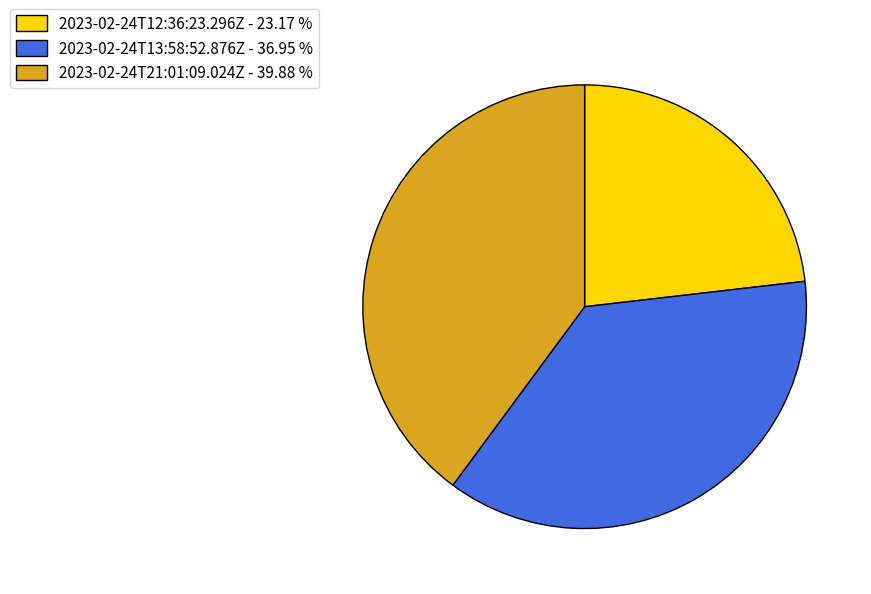

Which has a higher value, 2023-02-24T12:36:23.296Z - 23.17 % or 2023-02-24T21:01:09.024Z - 39.88 %?

2023-02-24T21:01:09.024Z - 39.88 %